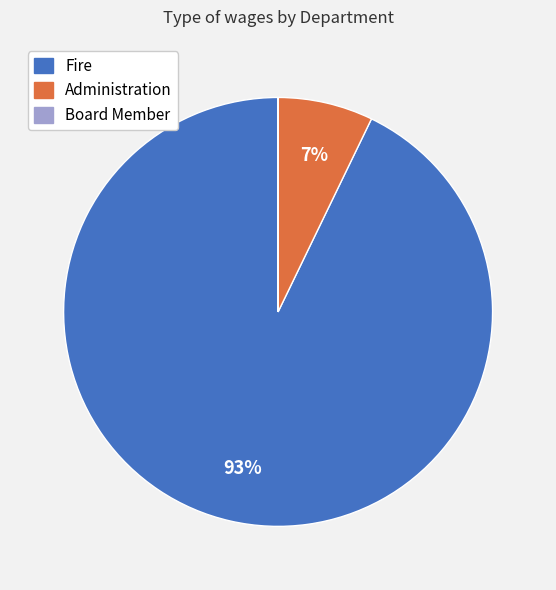

To the nearest percent, what portion does Fire represent?

93%